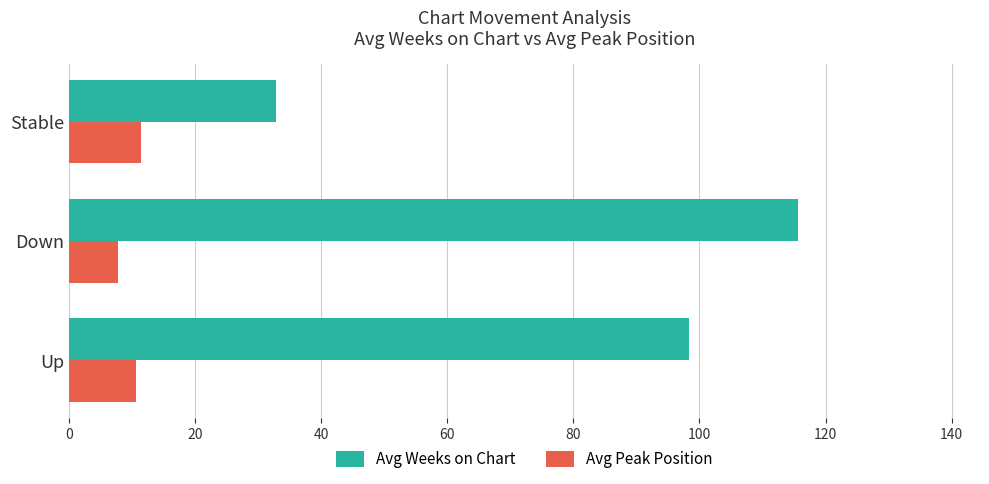

Which series has the largest total across all categories?

Avg Weeks on Chart